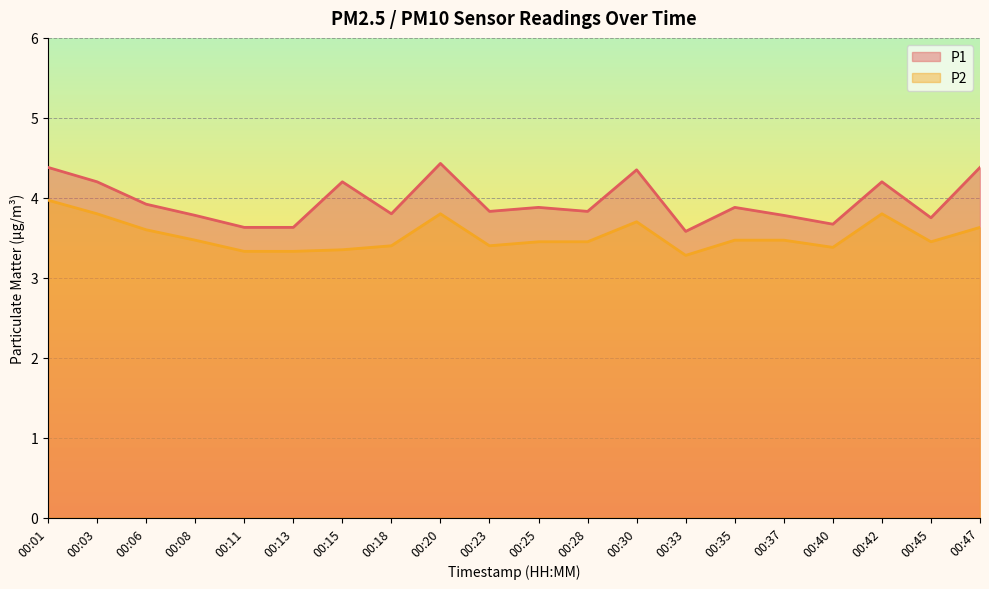

The value of P1 at 00:25 is 3.9. True or false?

True